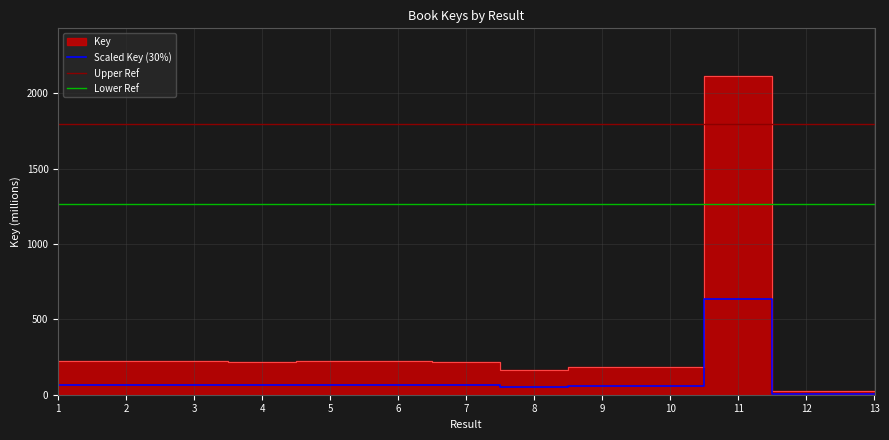

Reading left to right, what are all the values shown in this chart?

1=222.4	2=222.4	3=222.4	4=217.1	5=222.5	6=222.8	7=216.0	8=161.6	9=184.5	10=184.0	11=2113.1	12=21.7	13=22.8